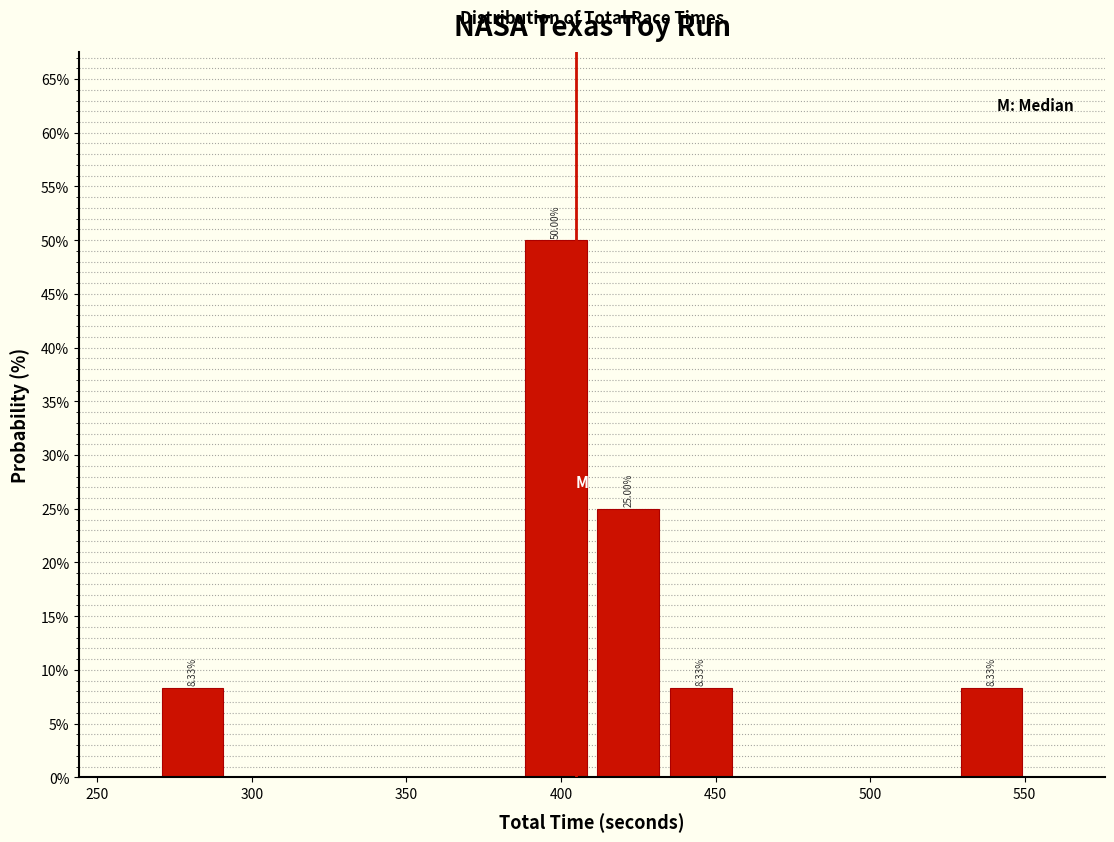

Over which range of the x-axis is the bar tallest?

385 to 410